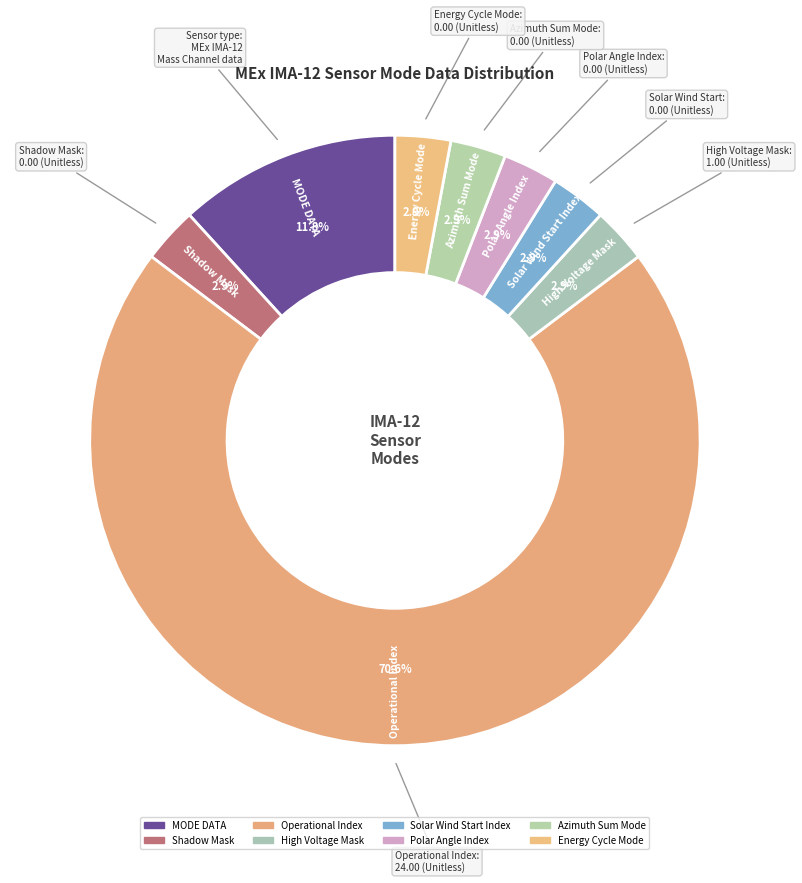

Count the number of slices in the pie.

8